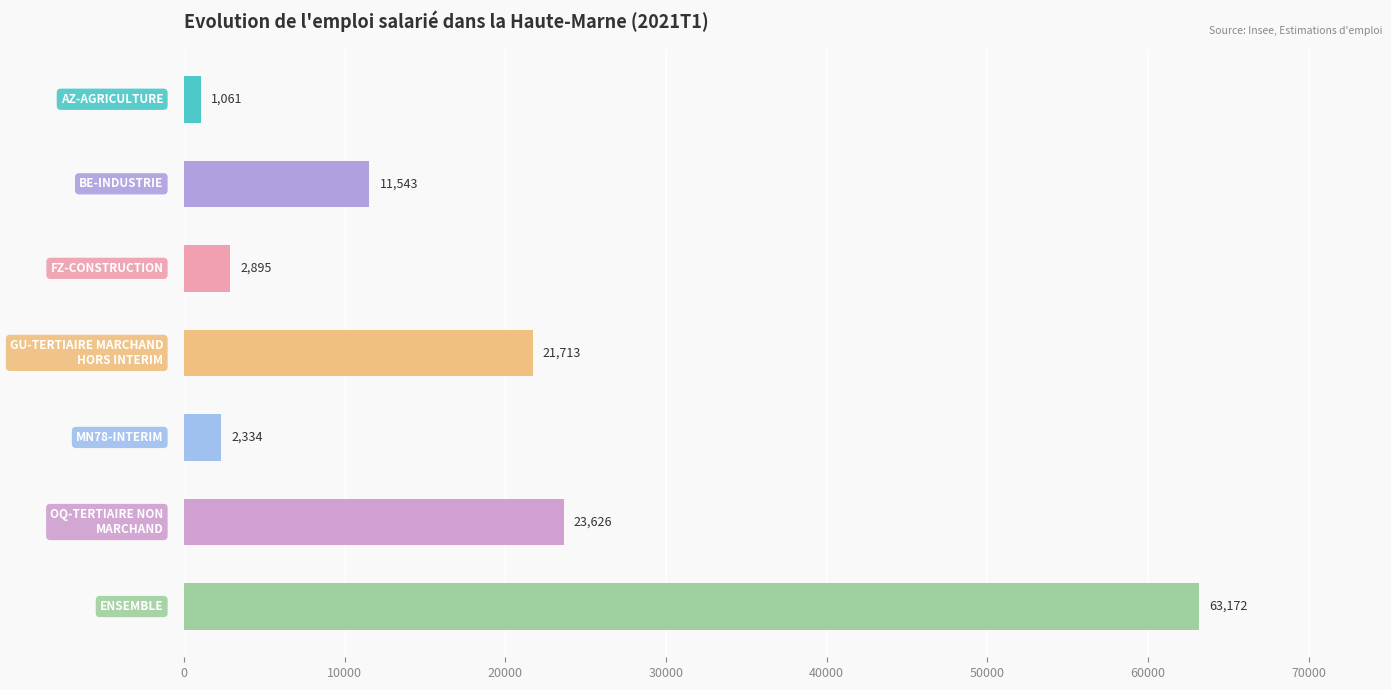

How many data points are above 11542?

4